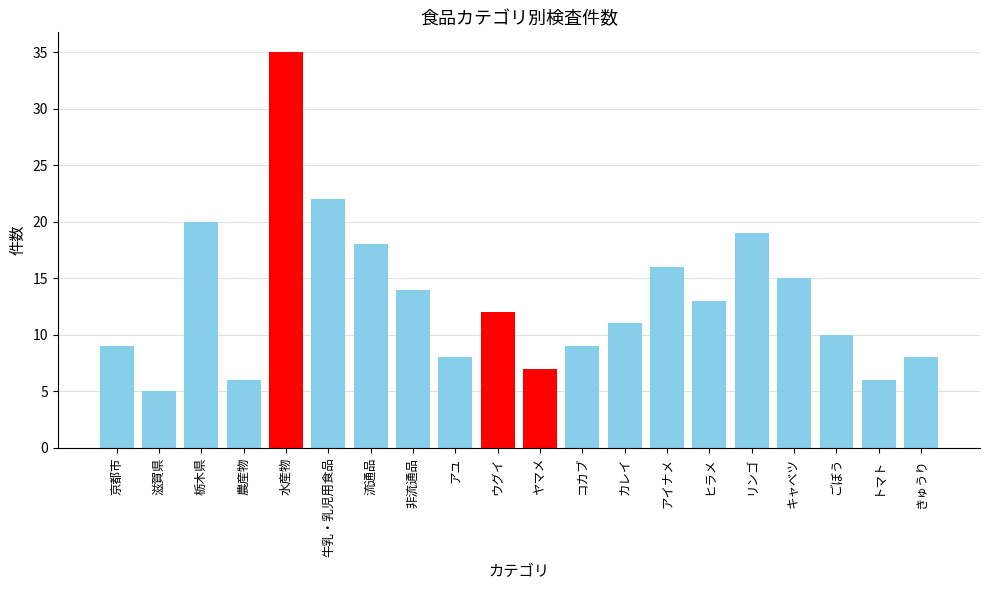

The value at ウグイ is 12. True or false?

True